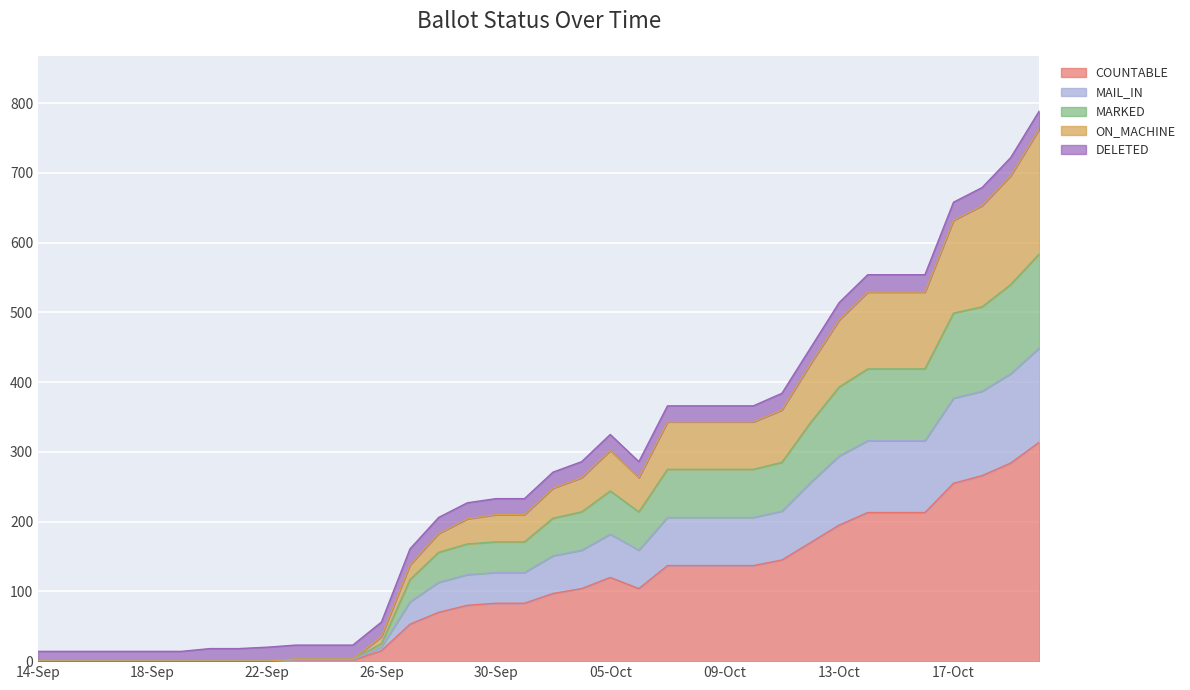

True or false: MARKED and MAIL_IN intersect in this chart.

False